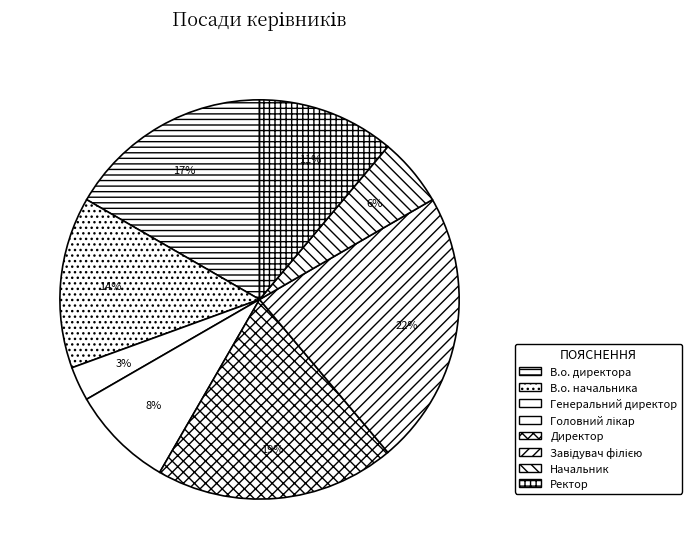

To the nearest percent, what portion does В.о. директора represent?

17%